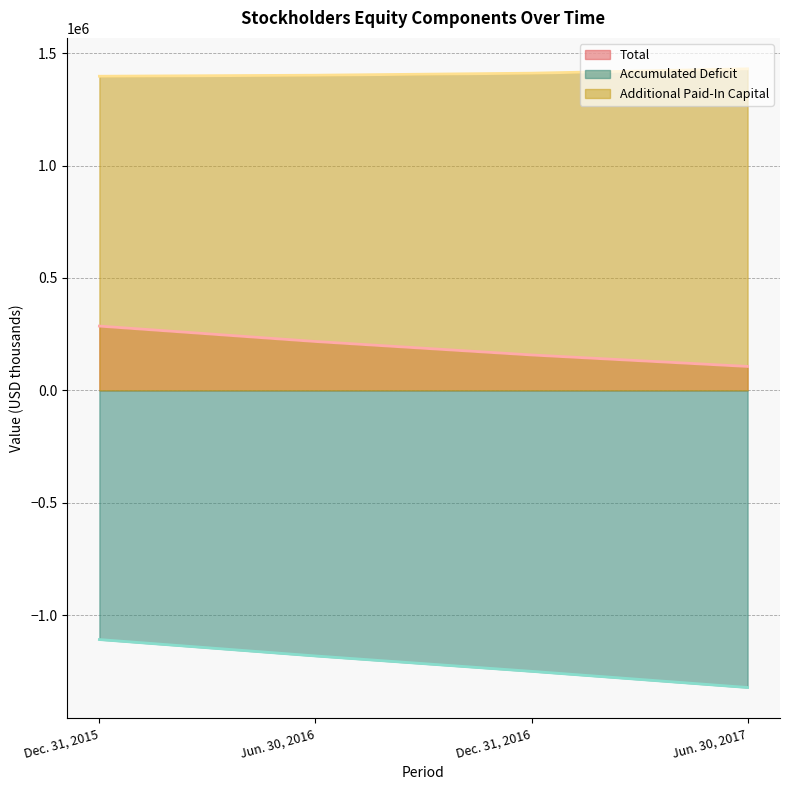

What is the sum of the Additional Paid-In Capital values at Jun. 30, 2016 and Dec. 31, 2015?

2799836